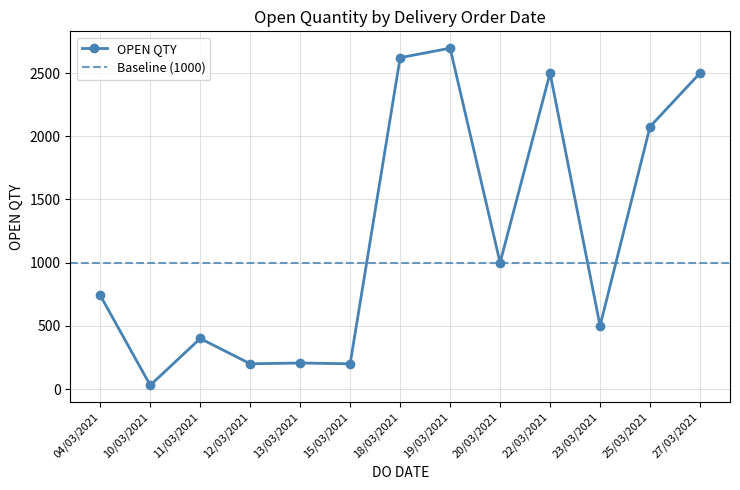

List the labels in order of value, smallest first.

10/03/2021, 12/03/2021, 15/03/2021, 13/03/2021, 11/03/2021, 23/03/2021, 04/03/2021, 20/03/2021, 25/03/2021, 22/03/2021, 27/03/2021, 18/03/2021, 19/03/2021